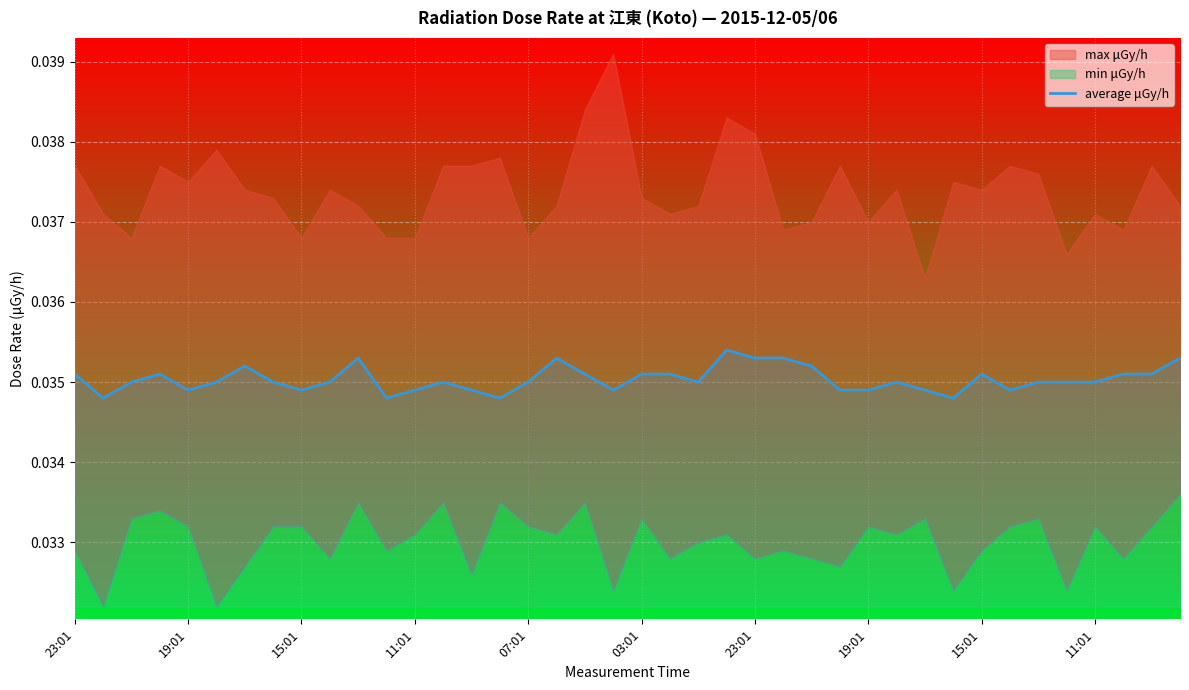

What is the sum of the values at 35 and 12?

0.1